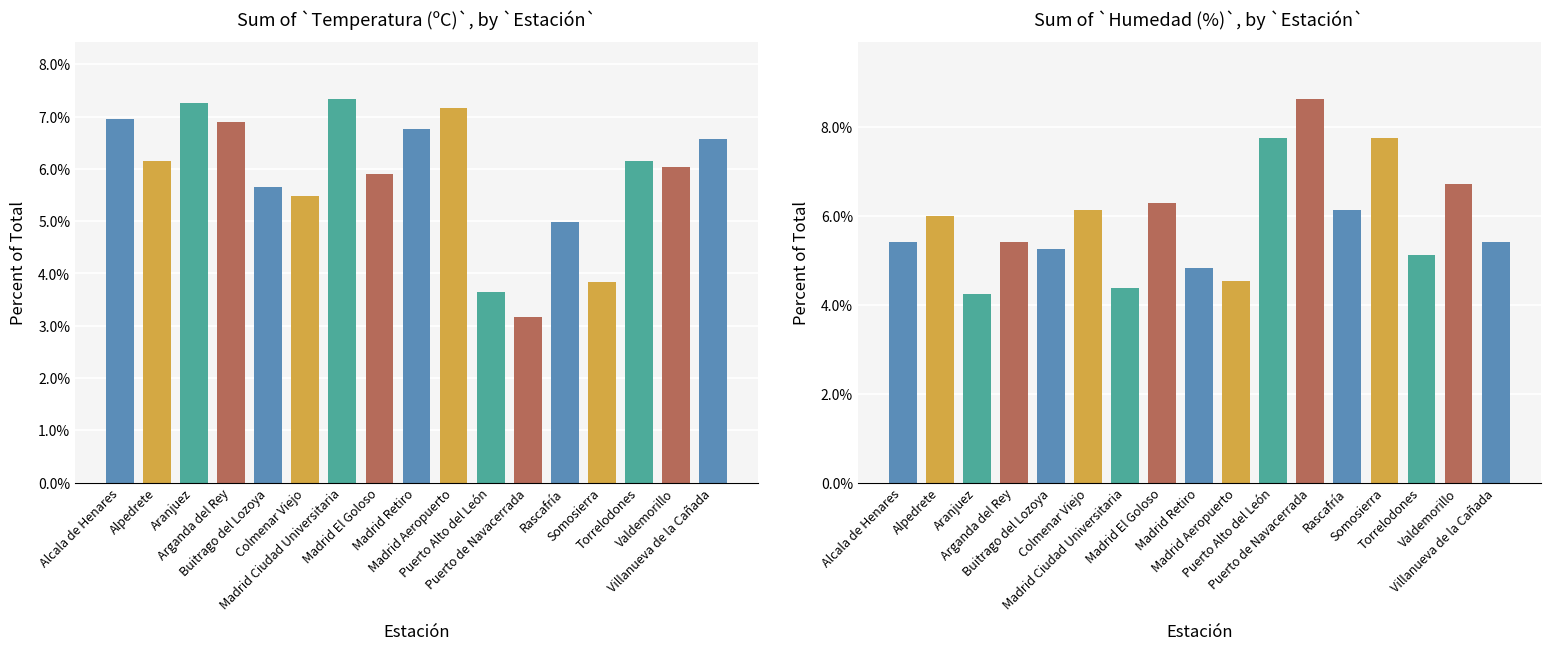

How many values in the Humedad (%) series are below 5?

4